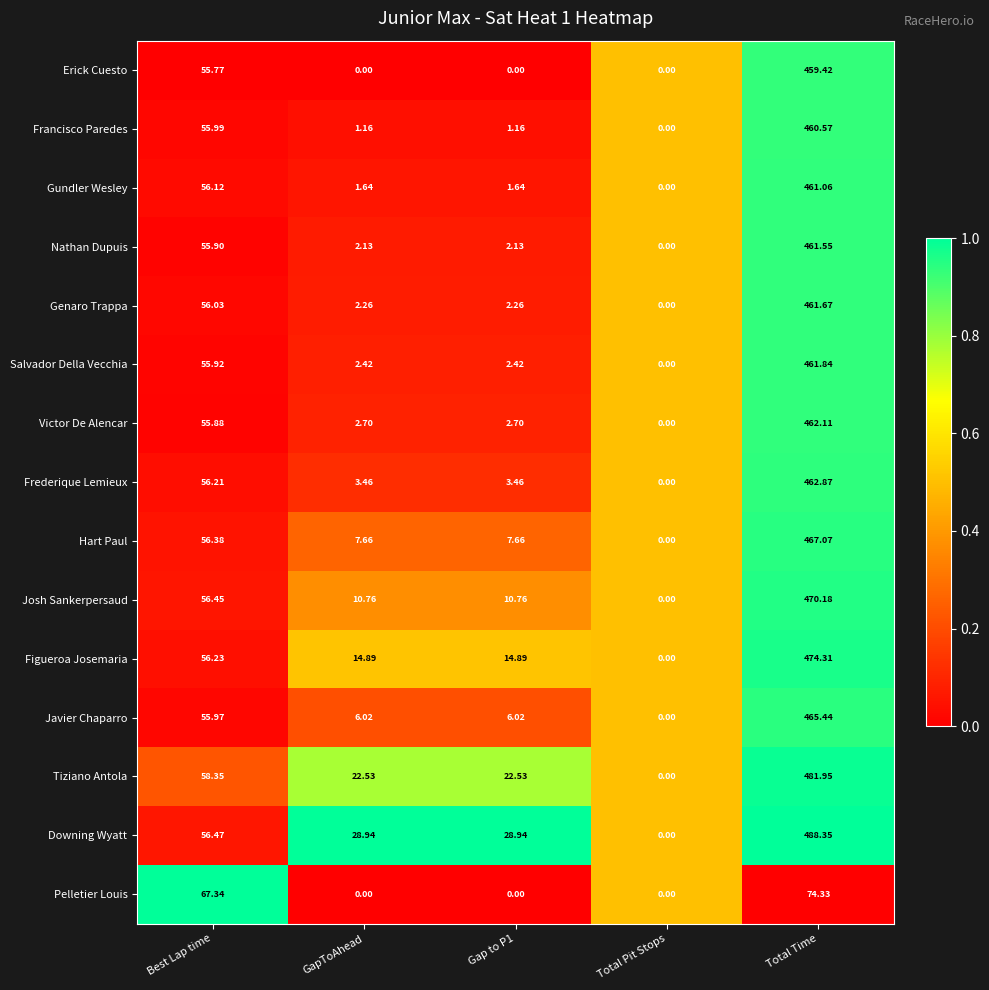

Which series has the largest range (max minus min)?

Downing Wyatt